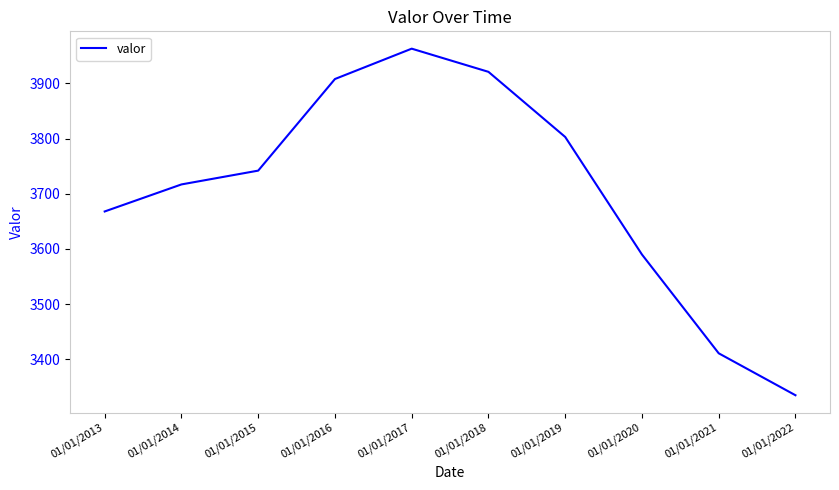

What is the maximum value shown in the chart?

3963